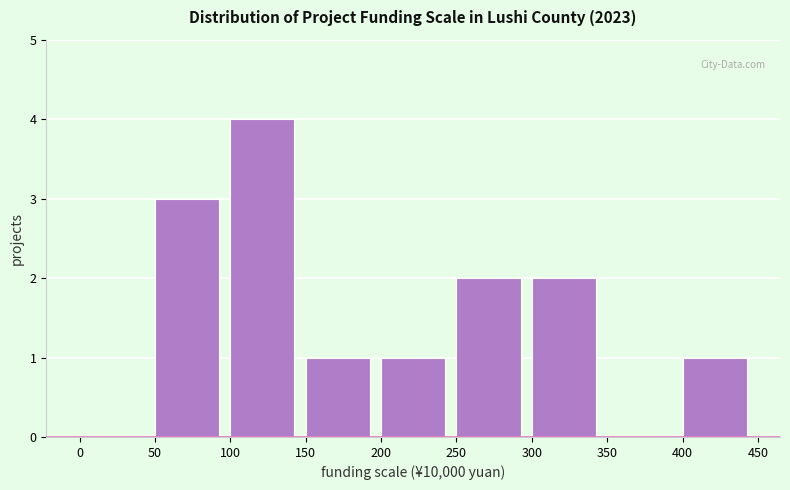

How tall is the bar that spans 50 to 100 on the x-axis? The values are not printed on the chart, so give them approximately, as read against the axis.

3